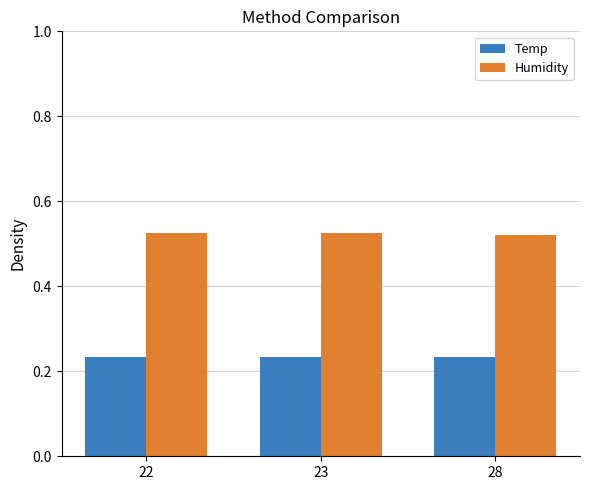

Rank the series by their average value, from highest to lowest.

Humidity, Temp